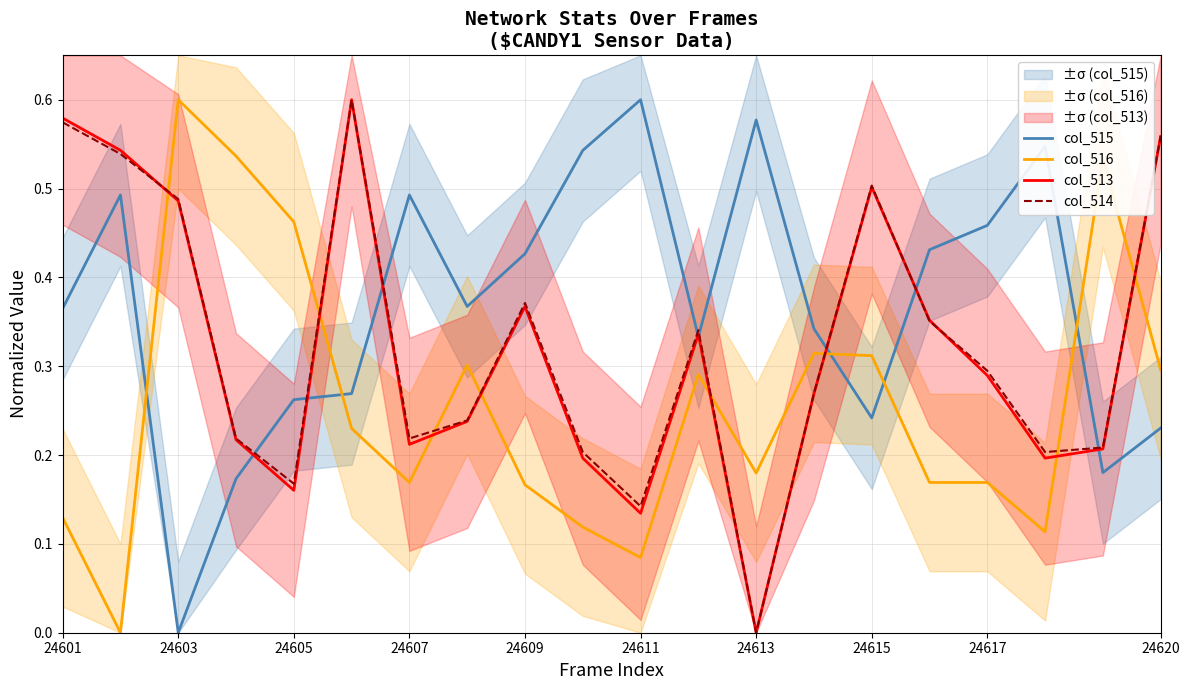

What are all the series names shown in the legend?

col_515, col_516, col_513, col_514